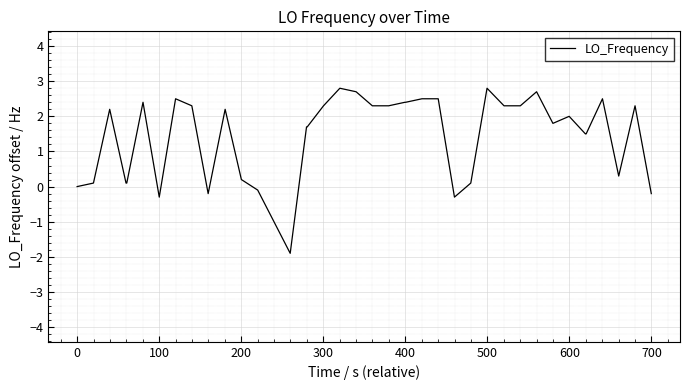

What is the minimum value shown in the chart?

-1.9